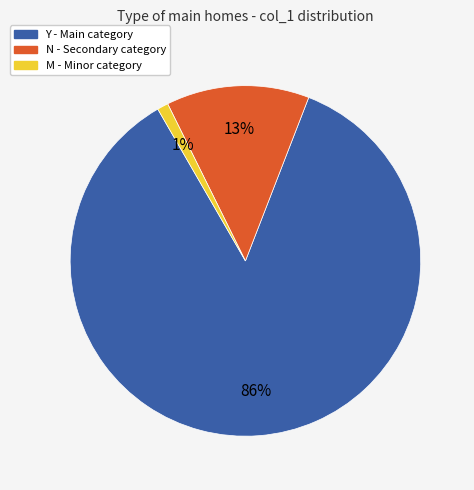

To the nearest percent, what is the average slice percentage?

33%